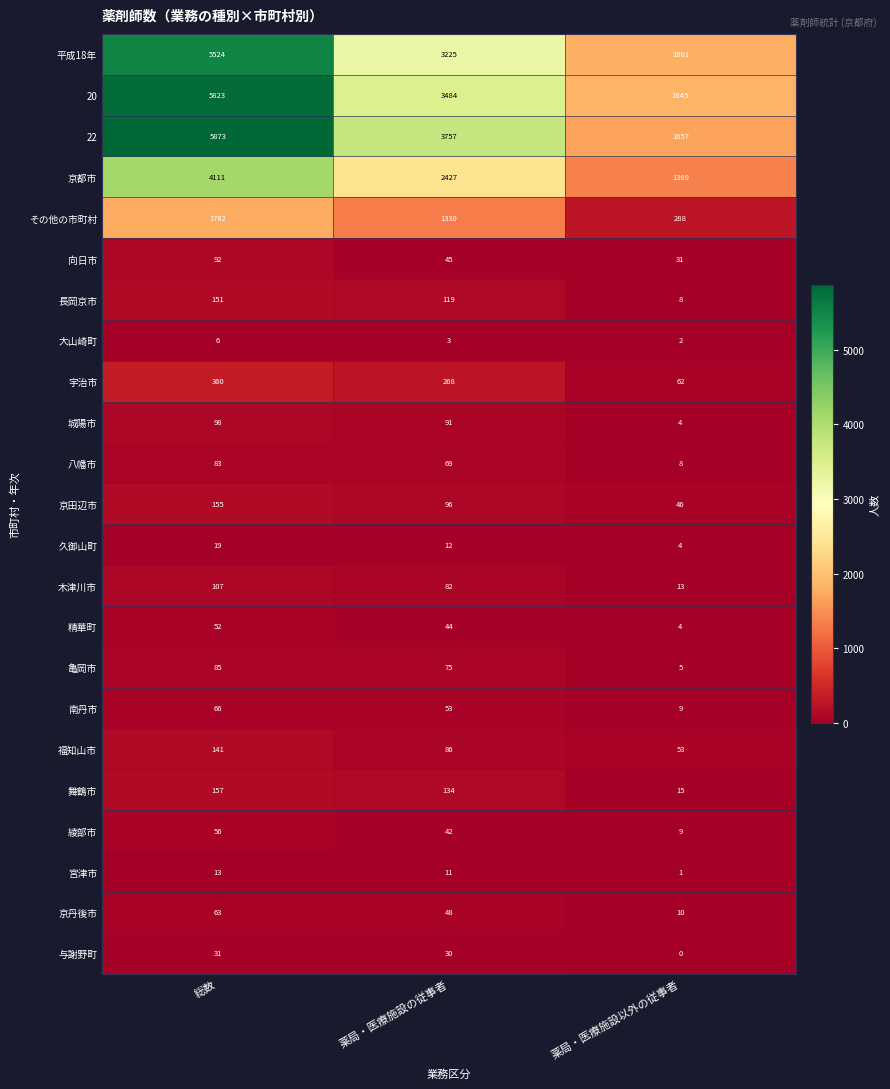

How many 向日市 values are between 31 and 92?

3